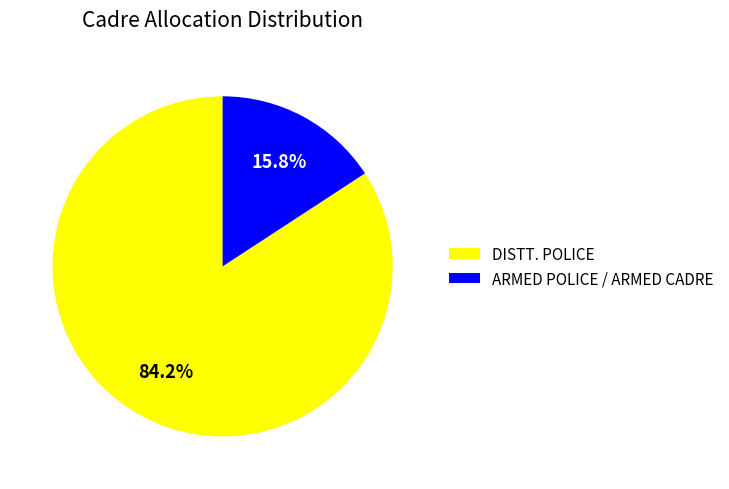

Between DISTT. POLICE and ARMED POLICE / ARMED CADRE, which is larger?

DISTT. POLICE